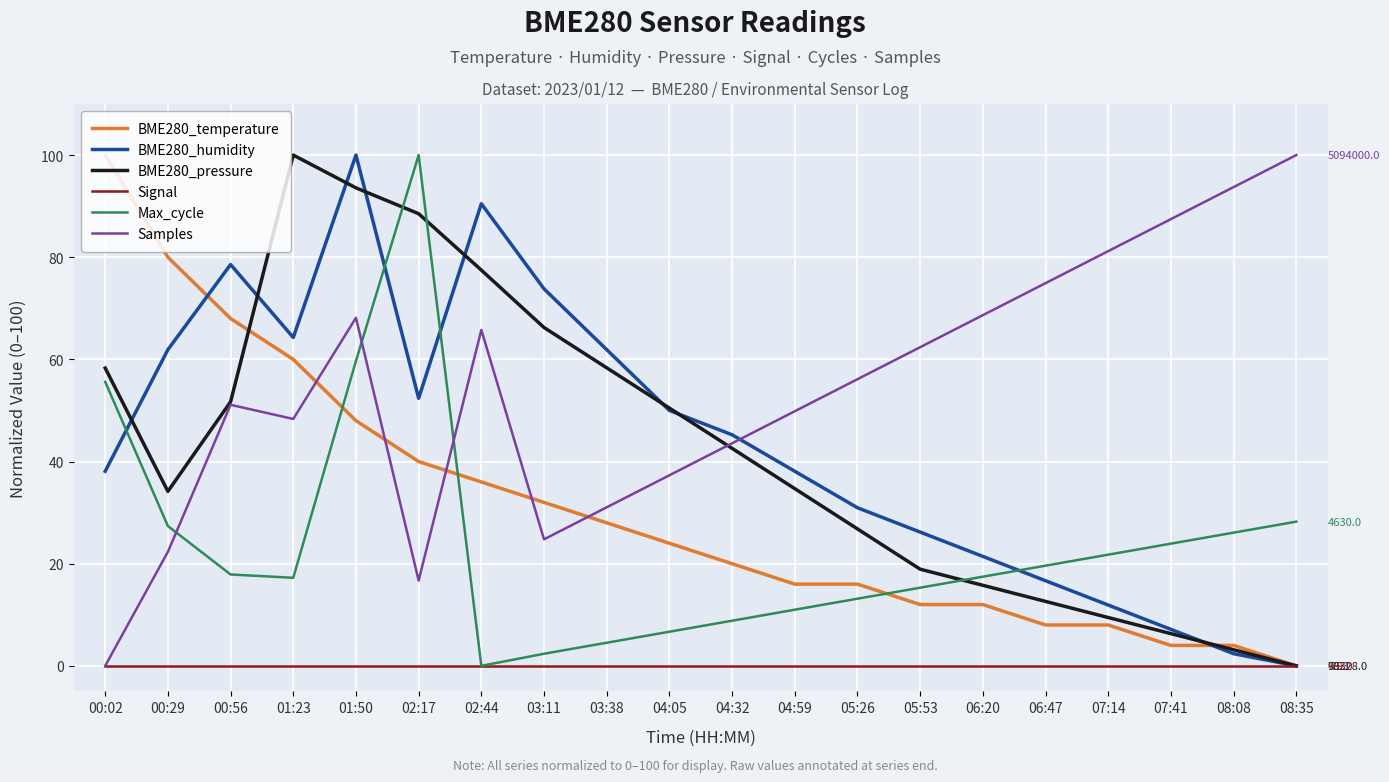

At which category is the sum across all series the highest?

01:50